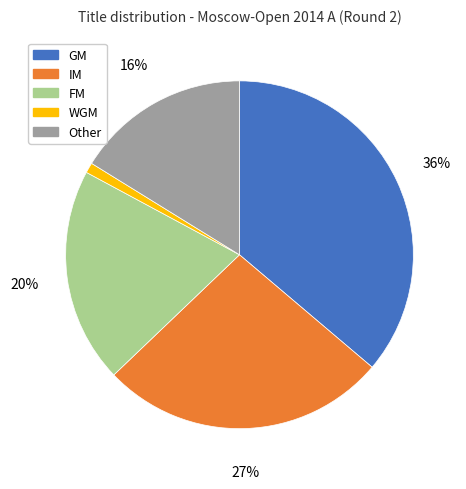

How many slices are in this pie chart?

5